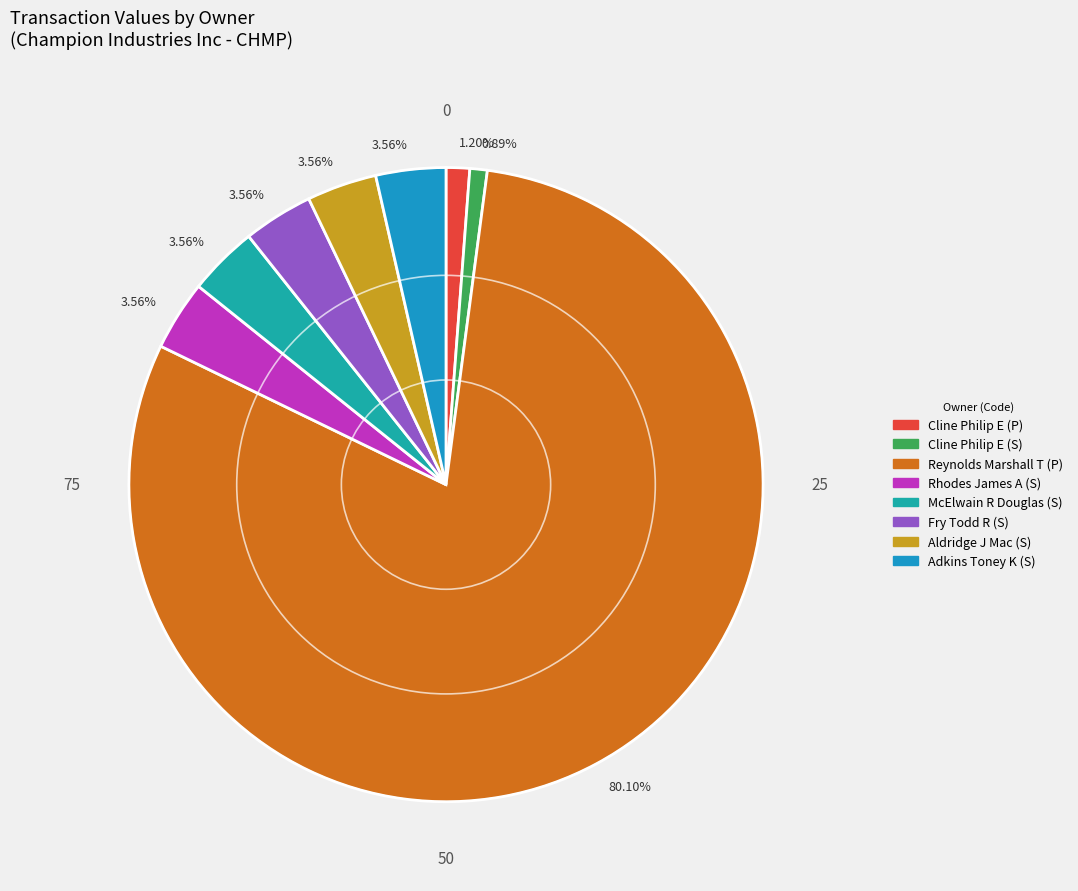

To the nearest percent, what is the difference between the largest and smallest slice percentages?

79%